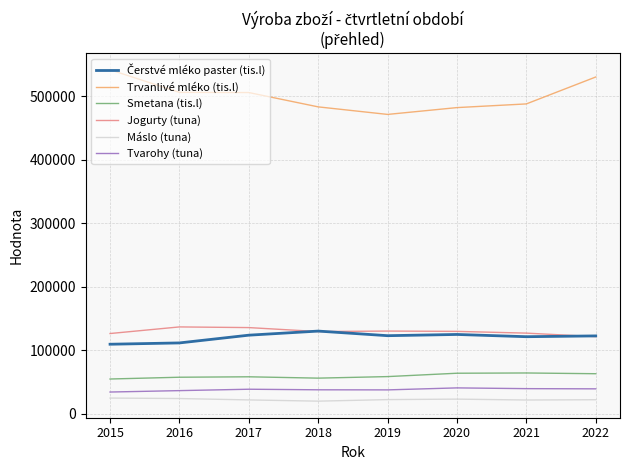

Does the chart display data point markers on the line(s)?

No